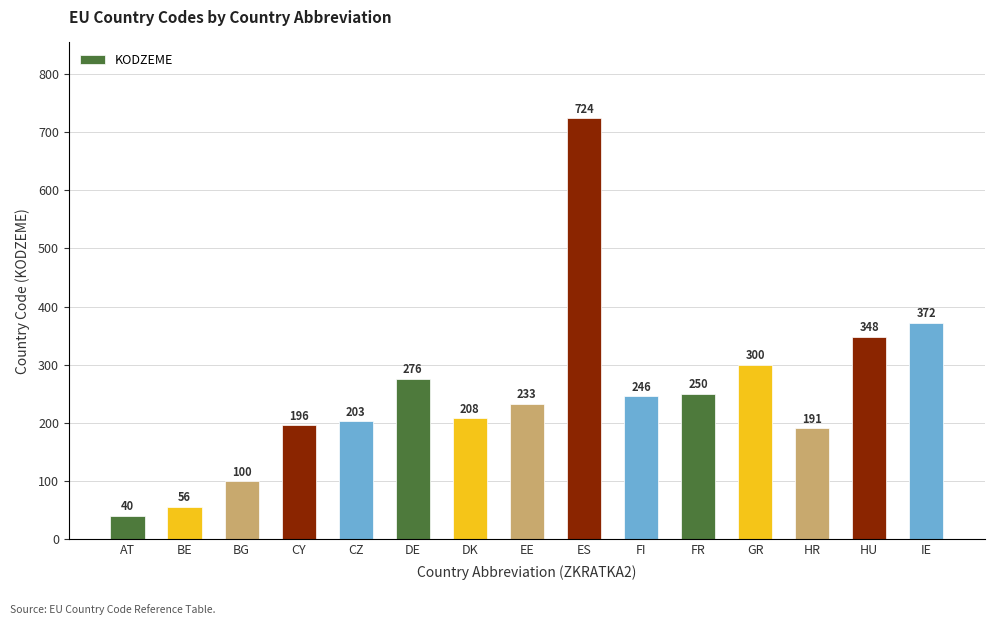

What is the value of the 10th bar from the left?

246